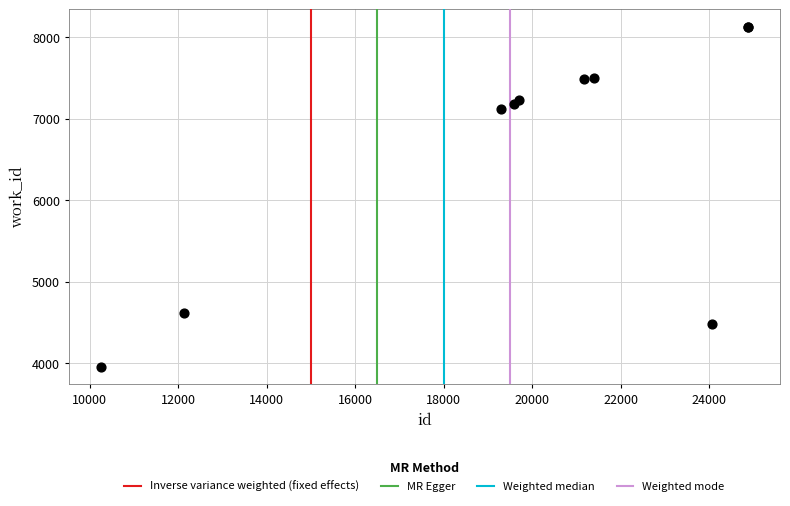

What Y value in the scatter plot is closest to 6040?

7123